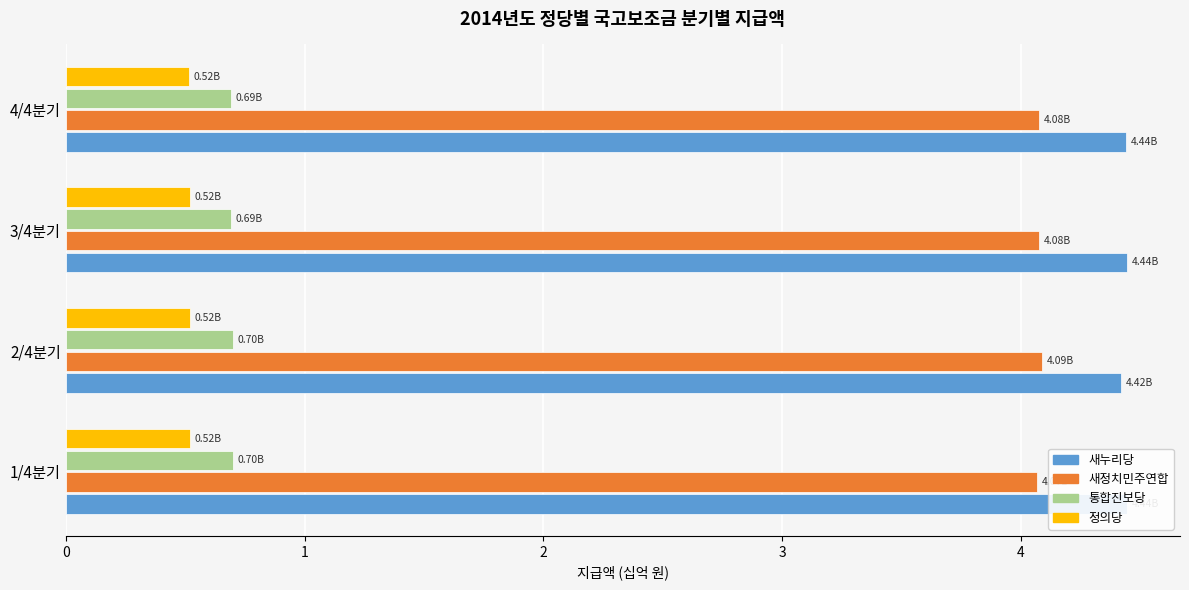

What is the maximum value shown in the chart?

4.4